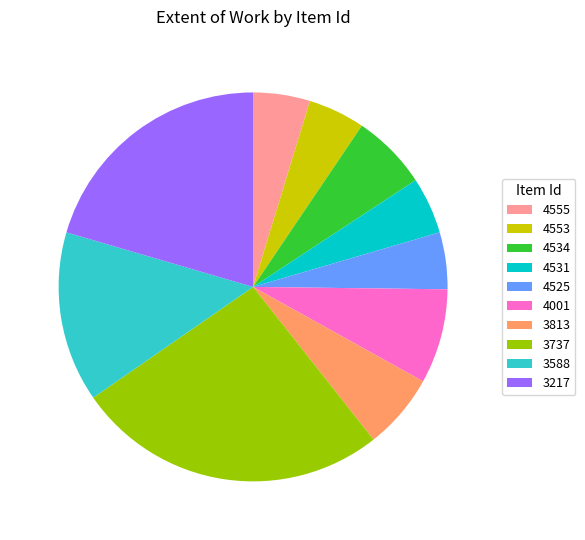

Combined, do 4553 and 4001 account for over 50%?

No